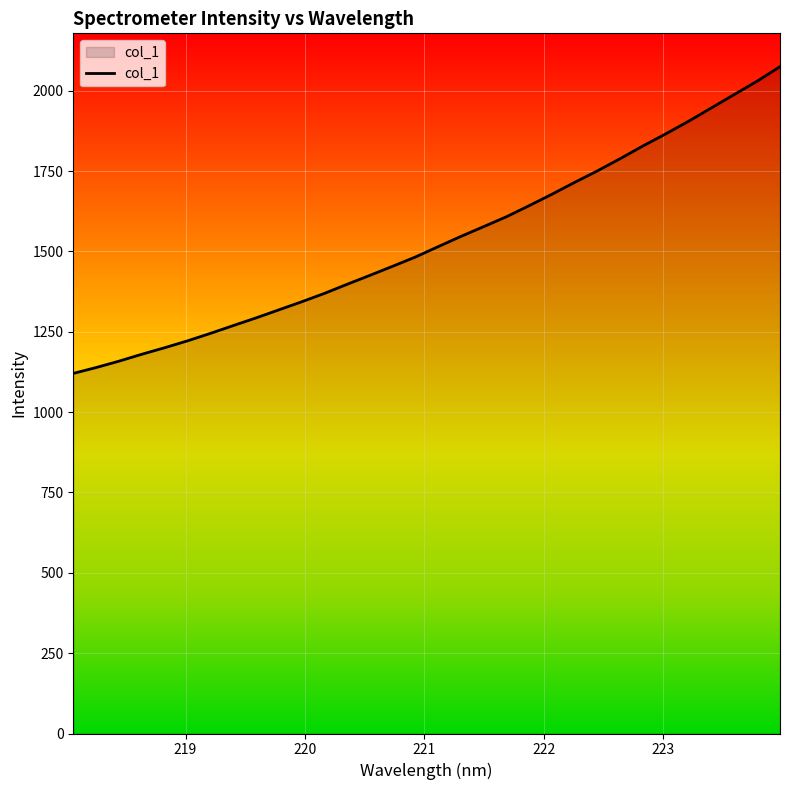

What is the greatest value displayed?

2074.6